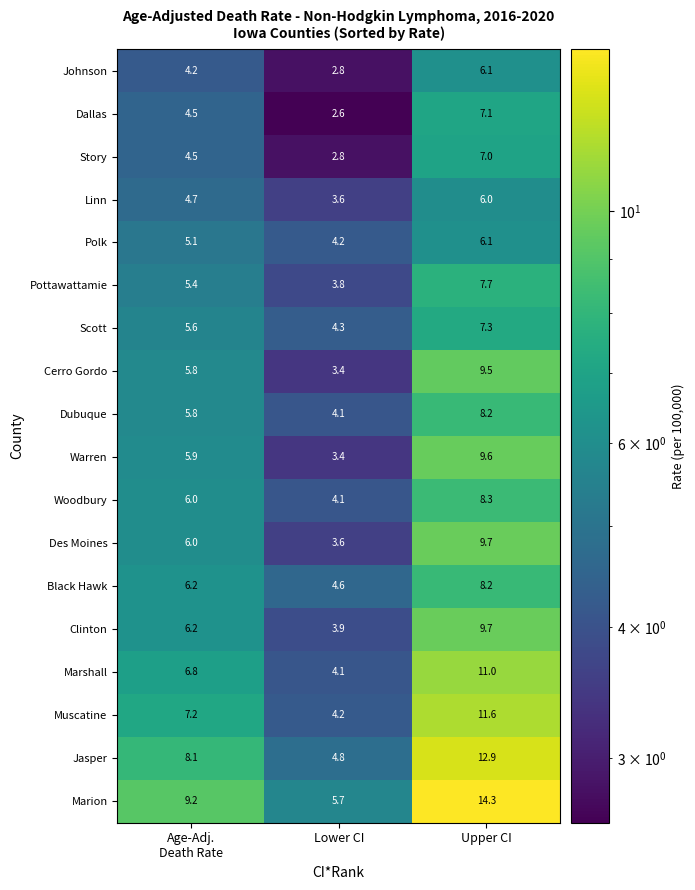

Between Lower CI and Upper CI, which series saw the biggest shift?

Marion